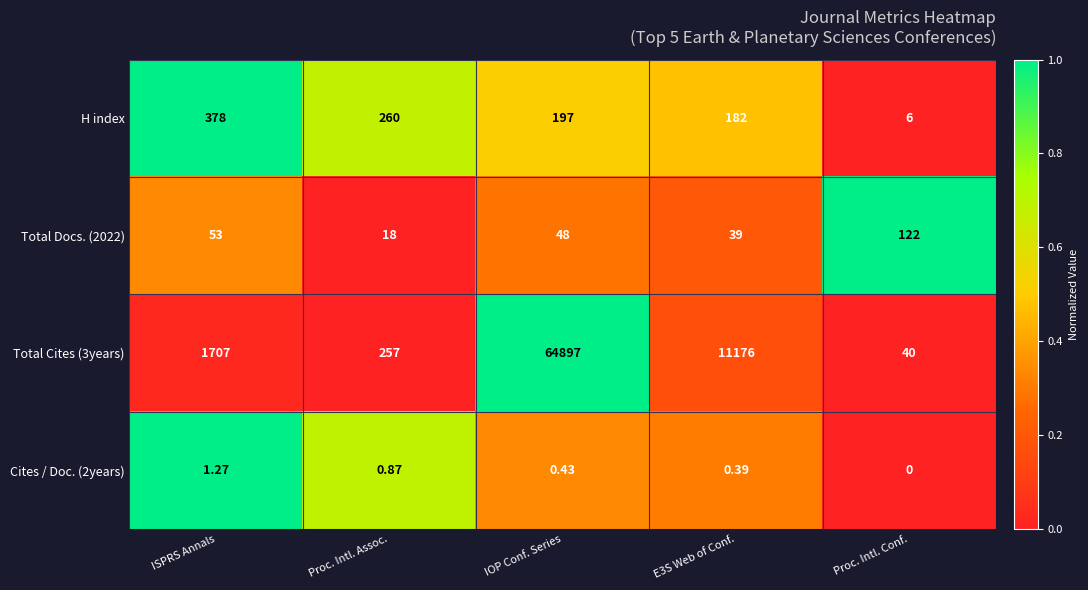

Which series has the largest range (max minus min)?

Total Cites (3years)